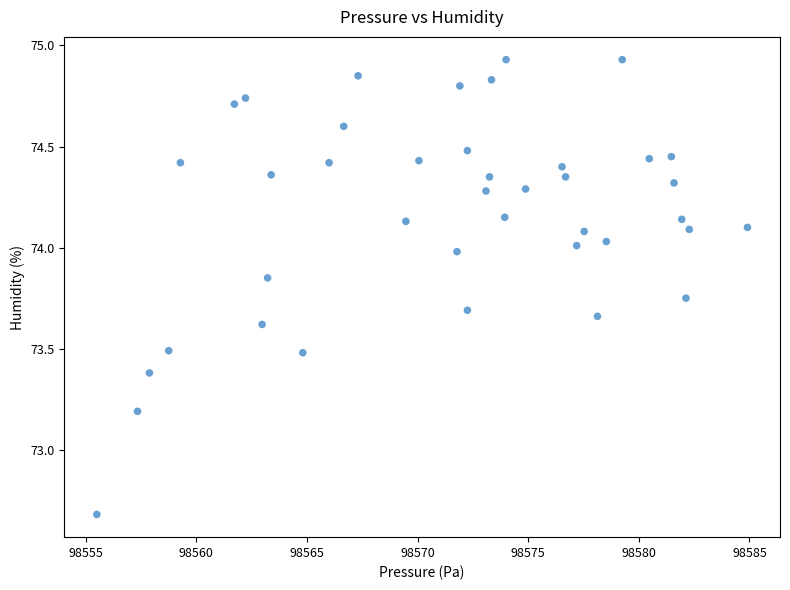

What Y value in the scatter plot is closest to 73?

73.2